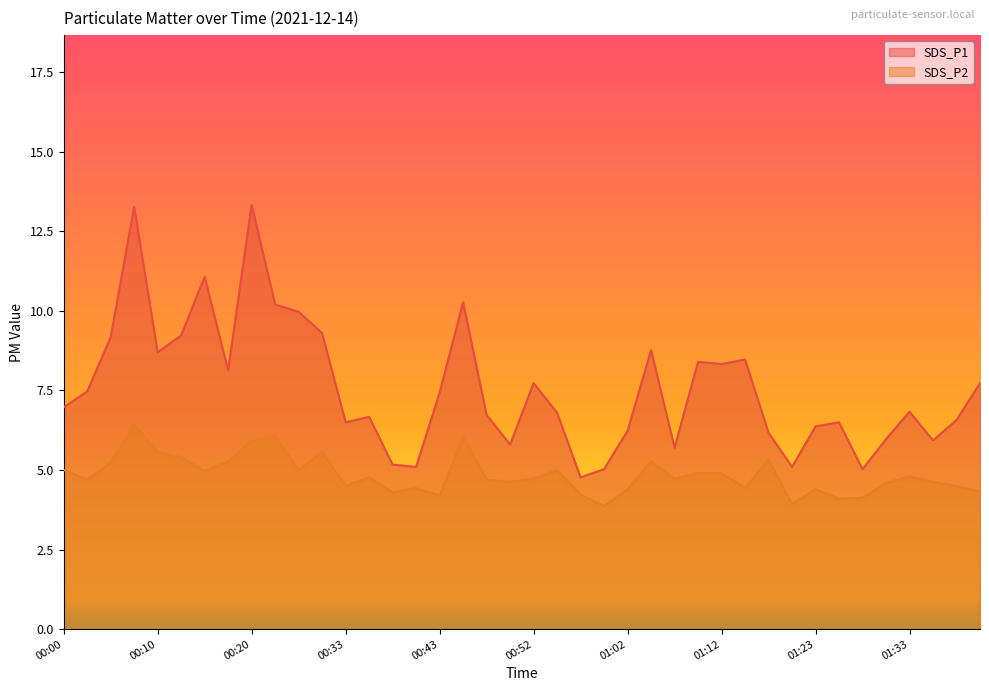

What value does the SDS_P2 series have at 00:57?

4.2